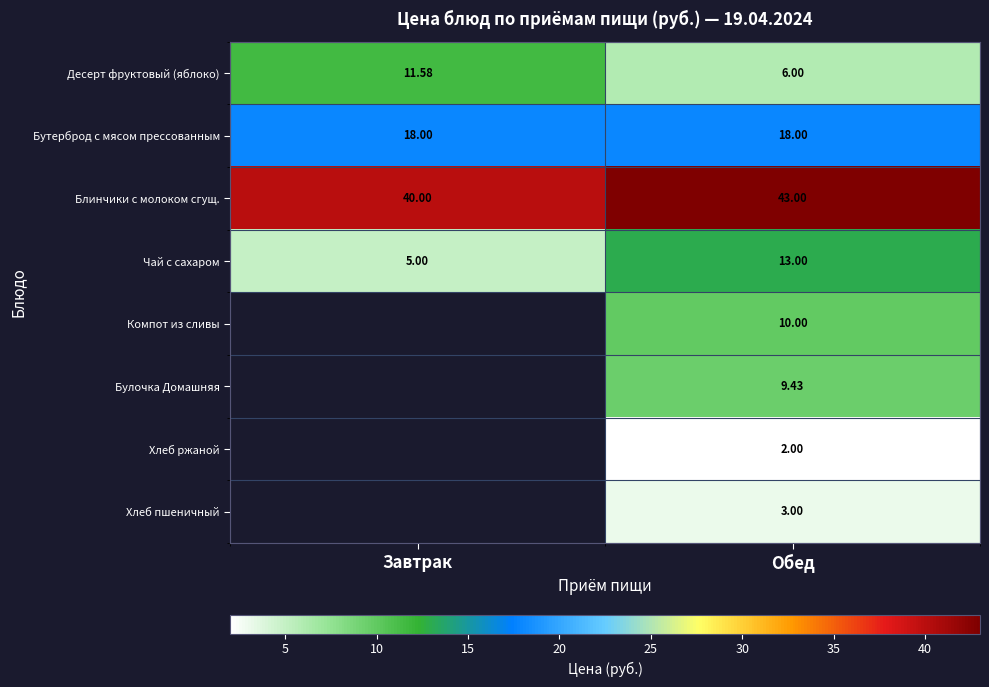

True or false: Десерт фруктовый (яблоко) has a value of 20.2 at Завтрак.

False